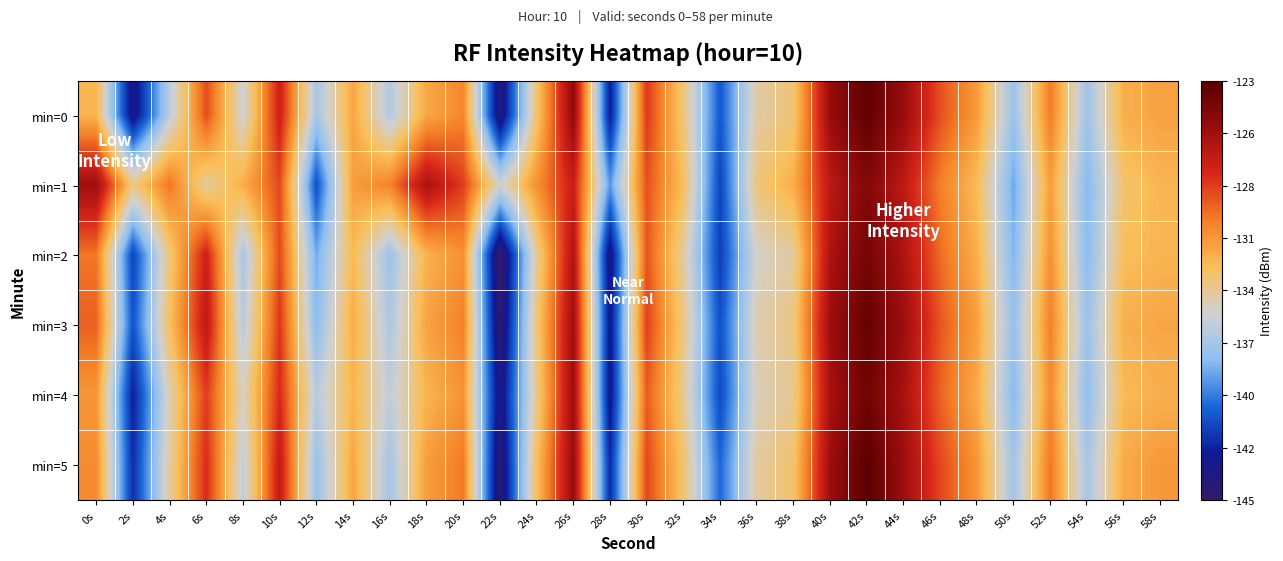

Which series has the largest range (max minus min)?

min=5